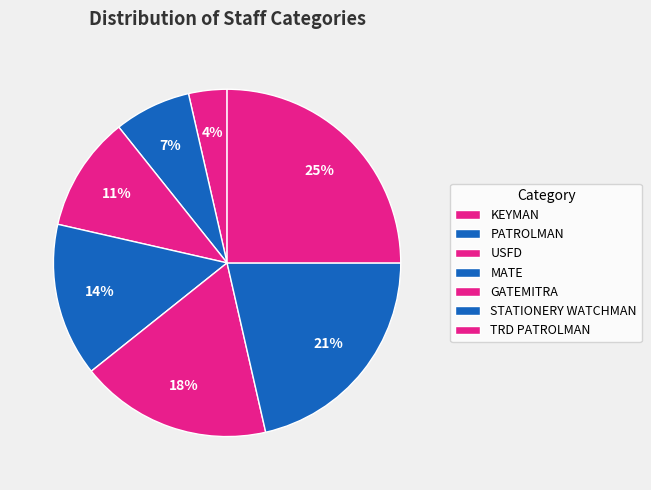

To the nearest percent, what is the average slice percentage?

14%